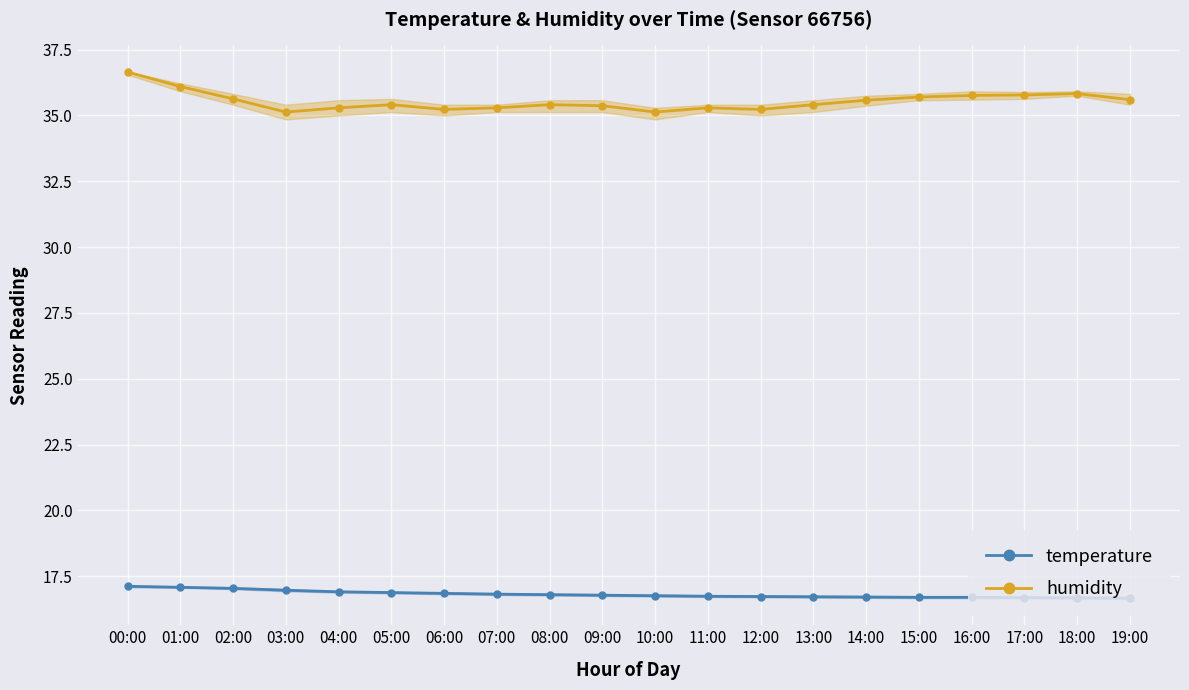

At how many categories does at least one series exceed 27?

20